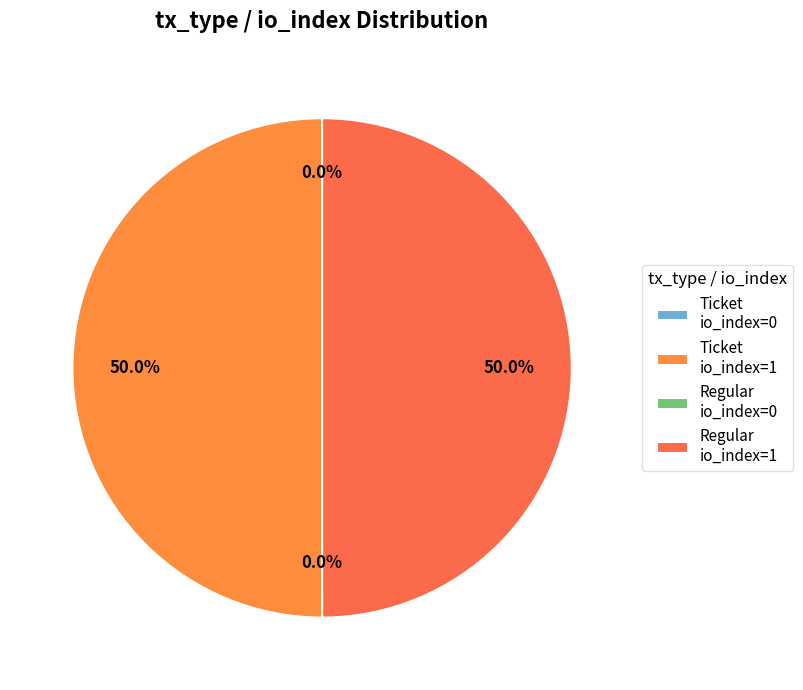

What percentage do Regular io_index=1 and Ticket io_index=1 together represent?

100.0%